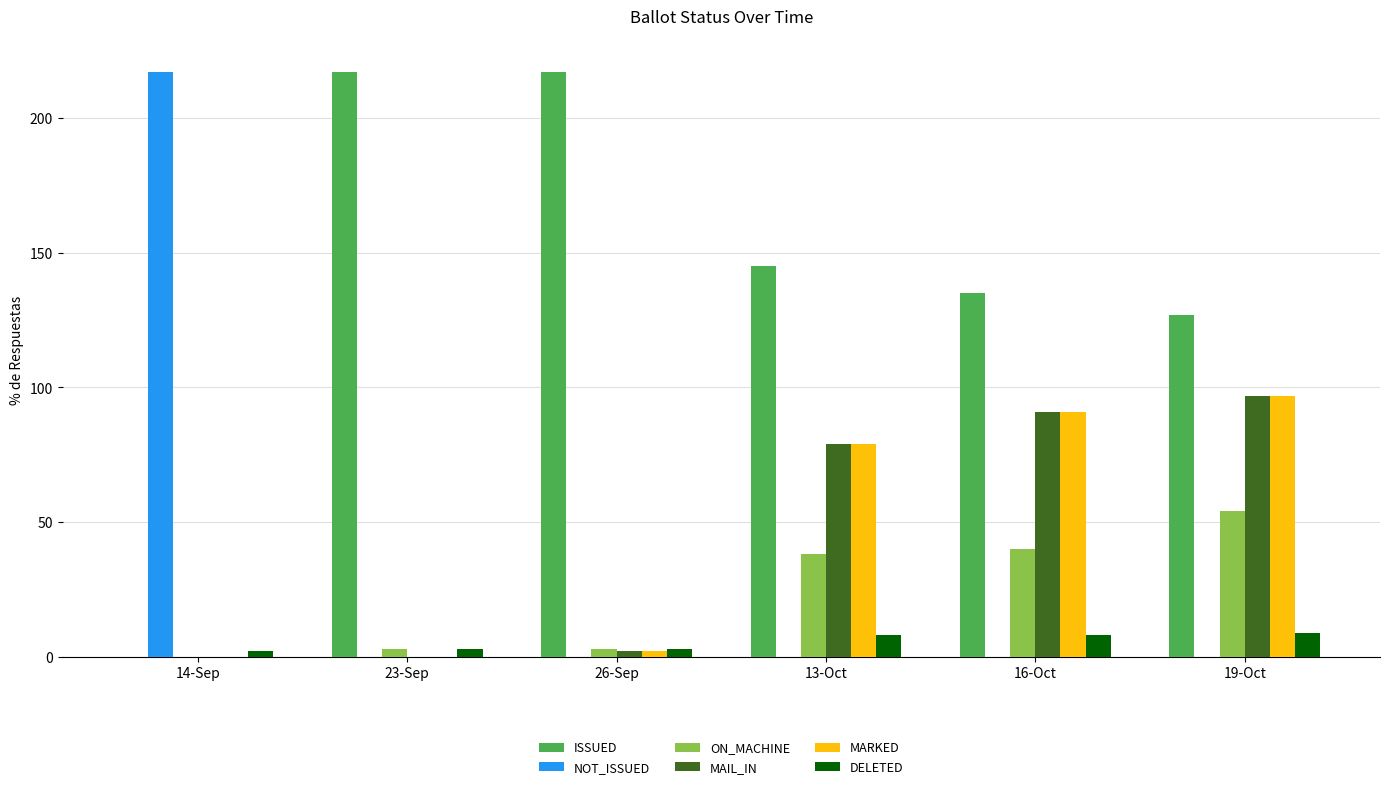

Which series has the largest total across all categories?

ISSUED